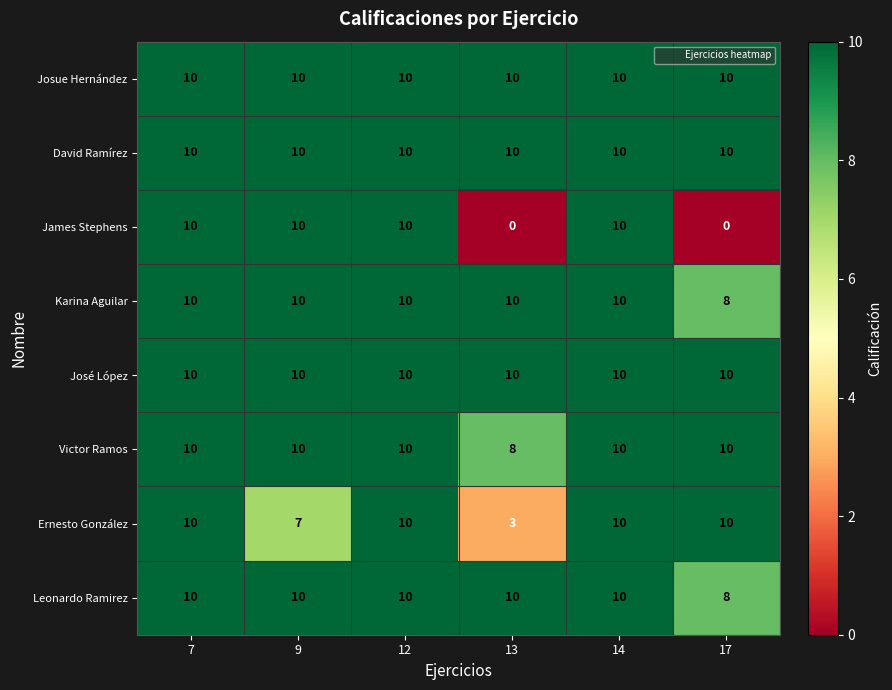

Count the number of data series in this chart.

8